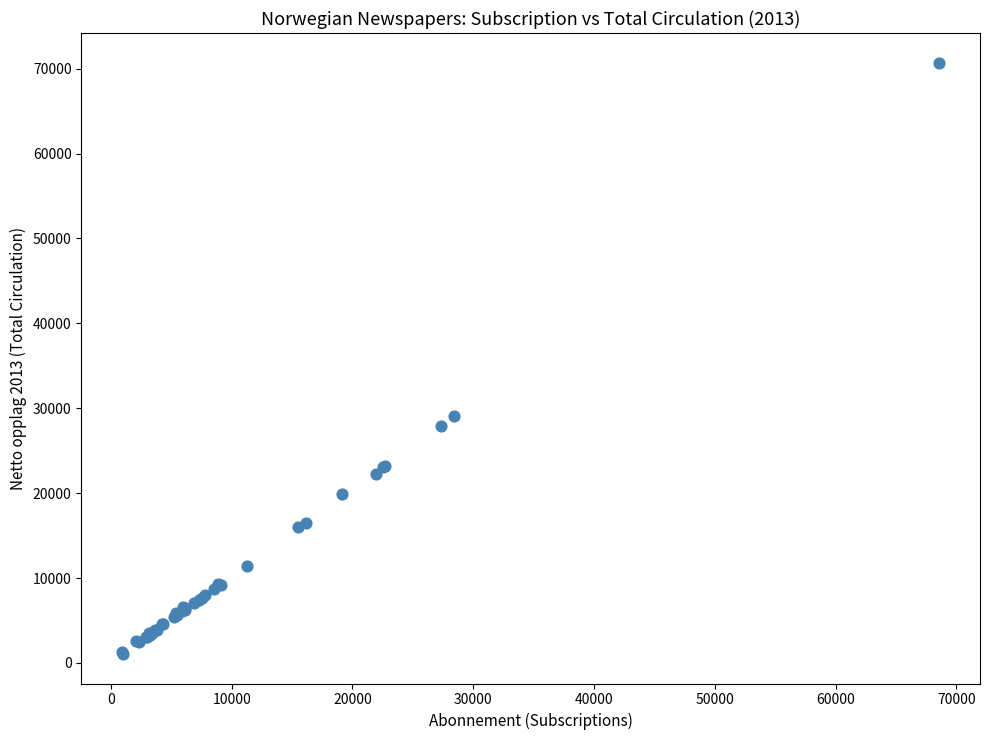

What Y value in the scatter plot is closest to 35892?

29124